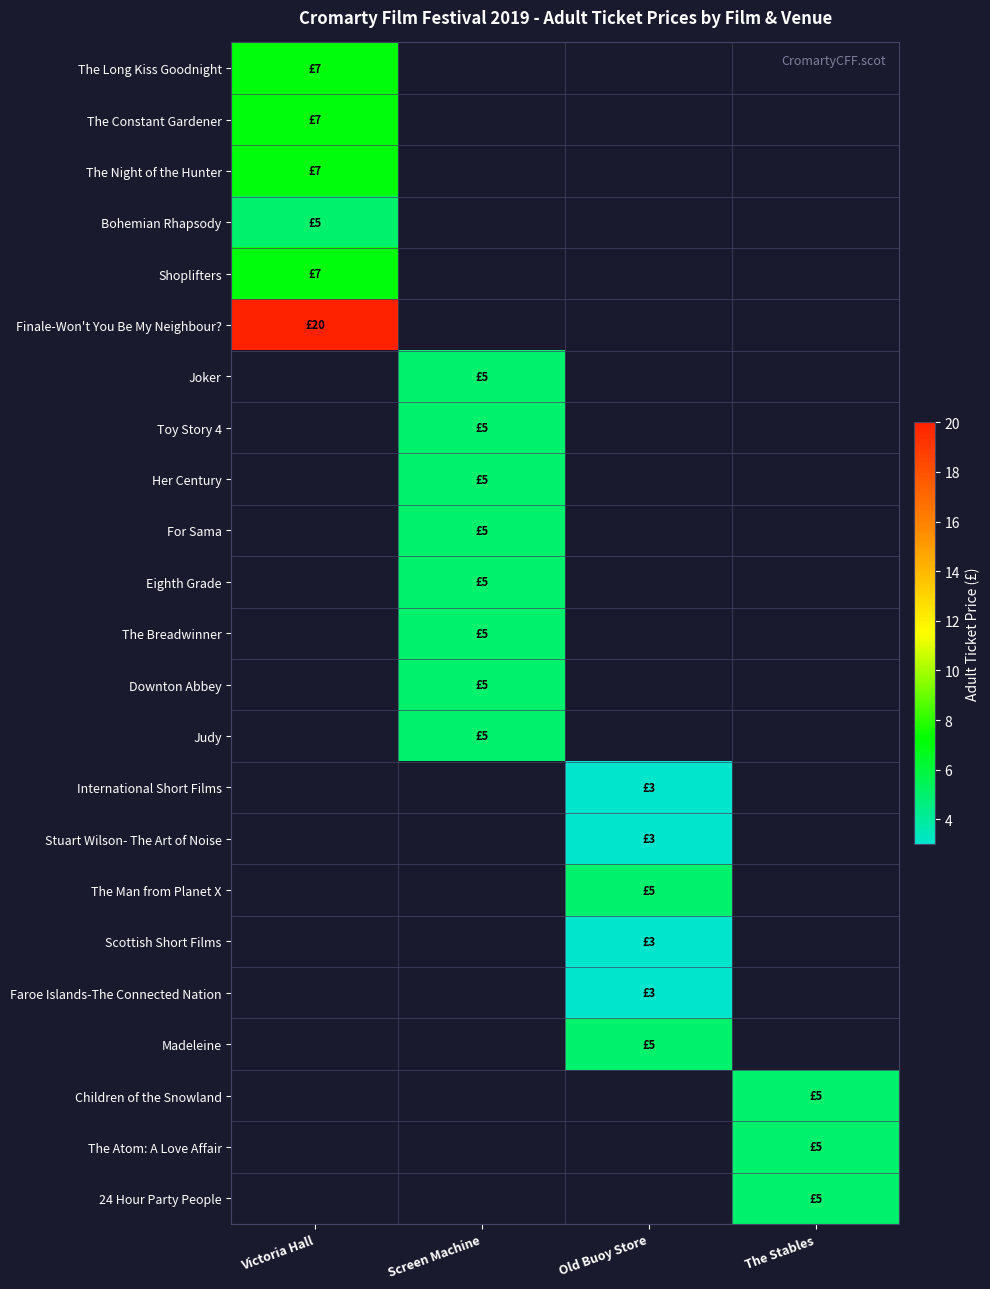

Which series has the largest range (max minus min)?

The Long Kiss Goodnight